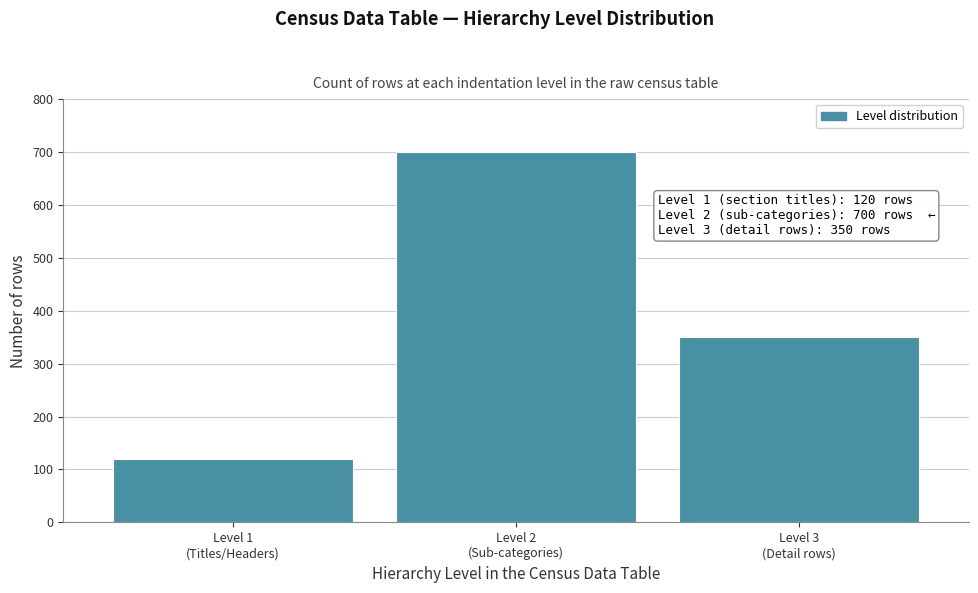

Reading left to right, extract all data points from this chart.

120	700	350